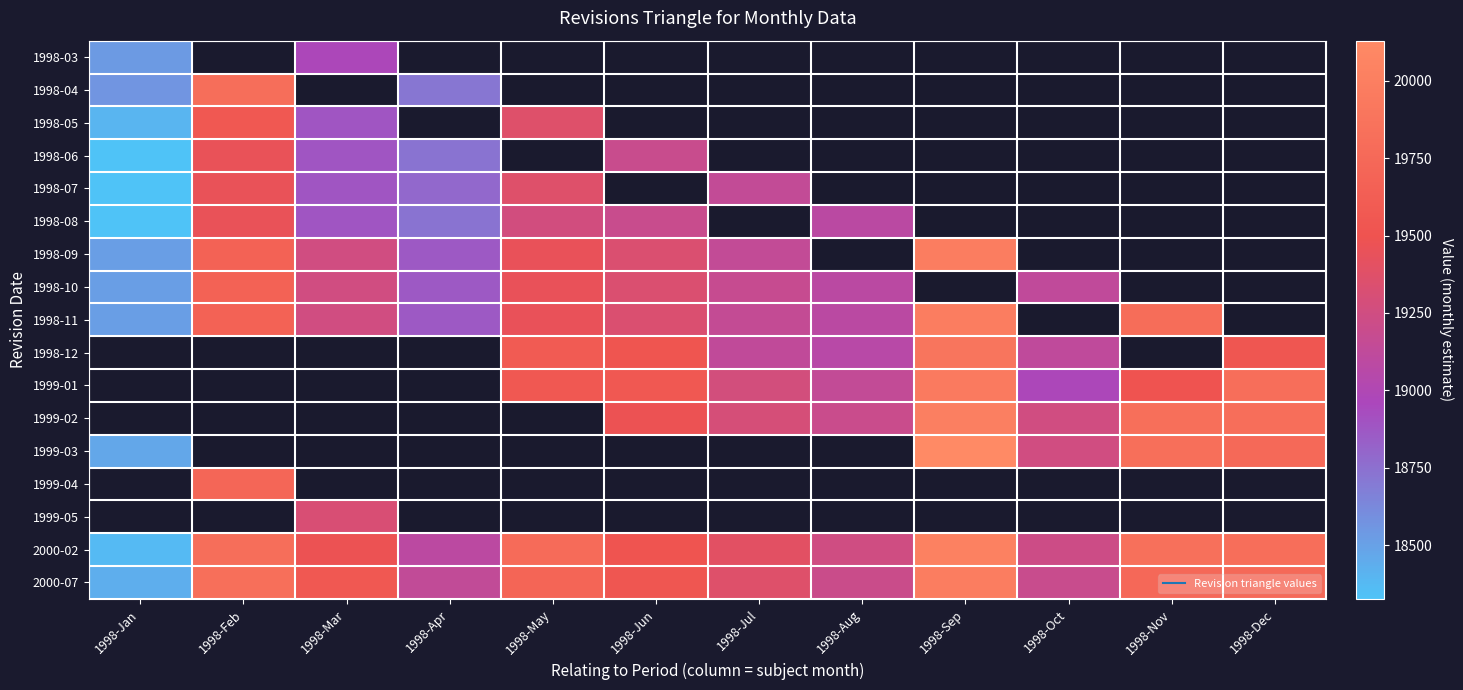

Which category has the highest value across all series?

1998-Sep